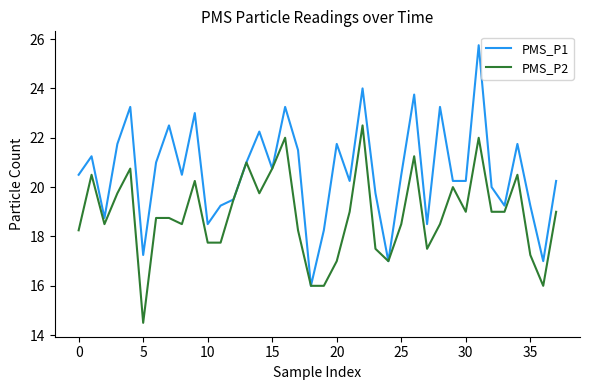

How many lines are shown in the chart?

2